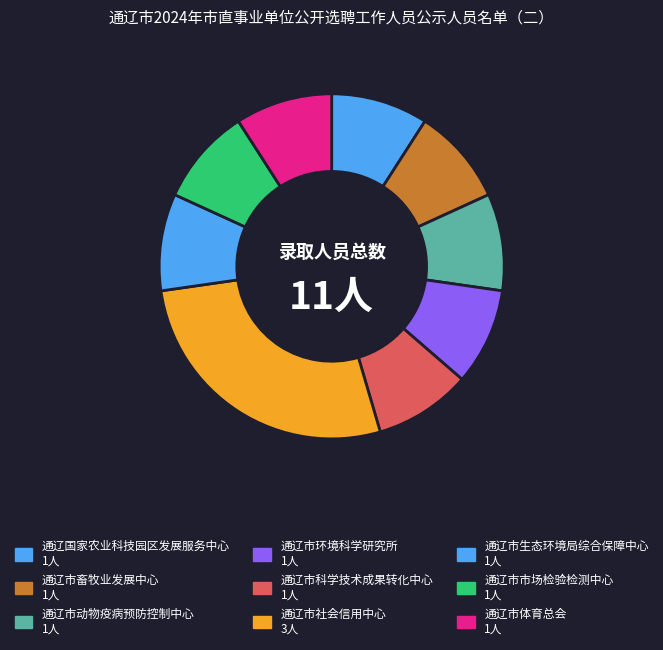

Is there a majority slice in this chart?

No